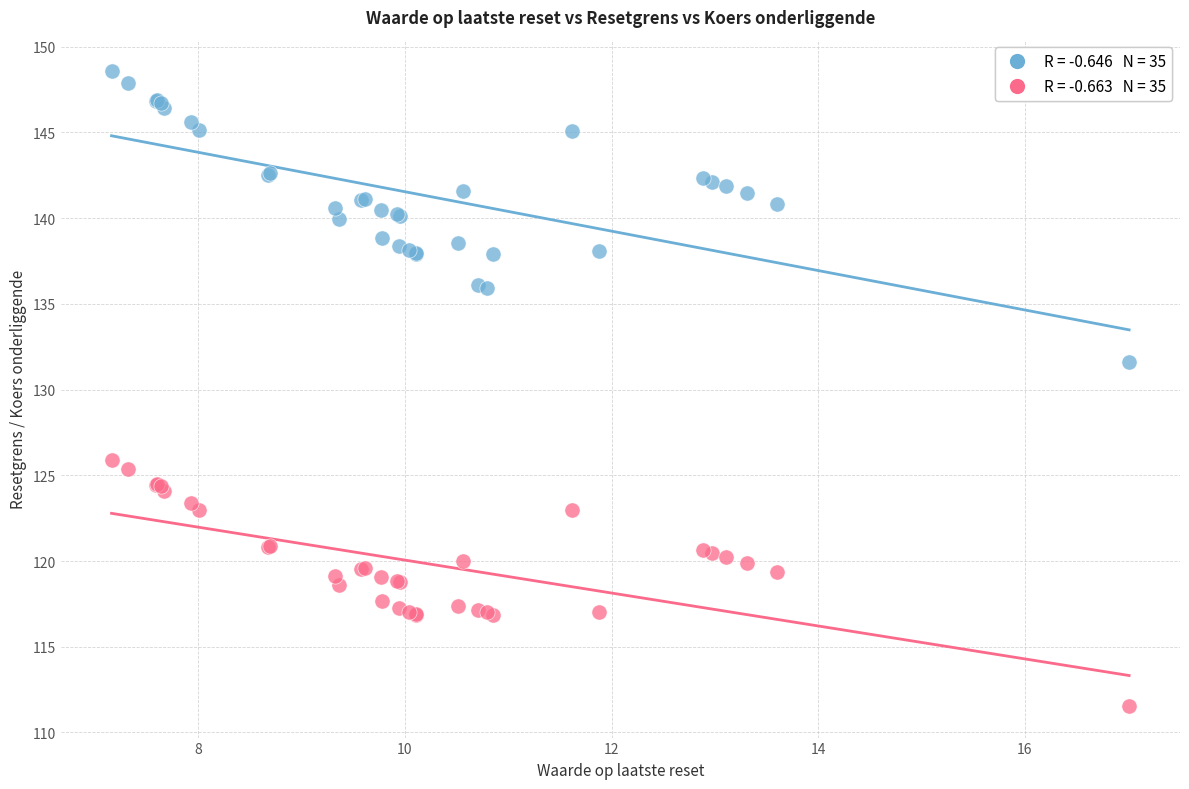

Across all series, what Y value is closest to 130?

131.6